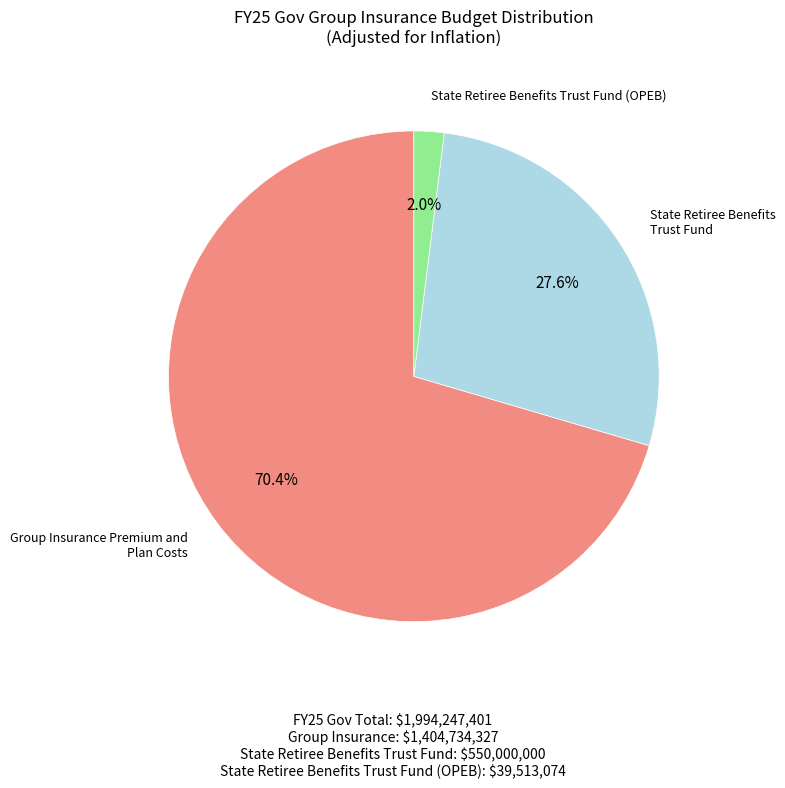

Is there a majority slice in this chart?

Yes